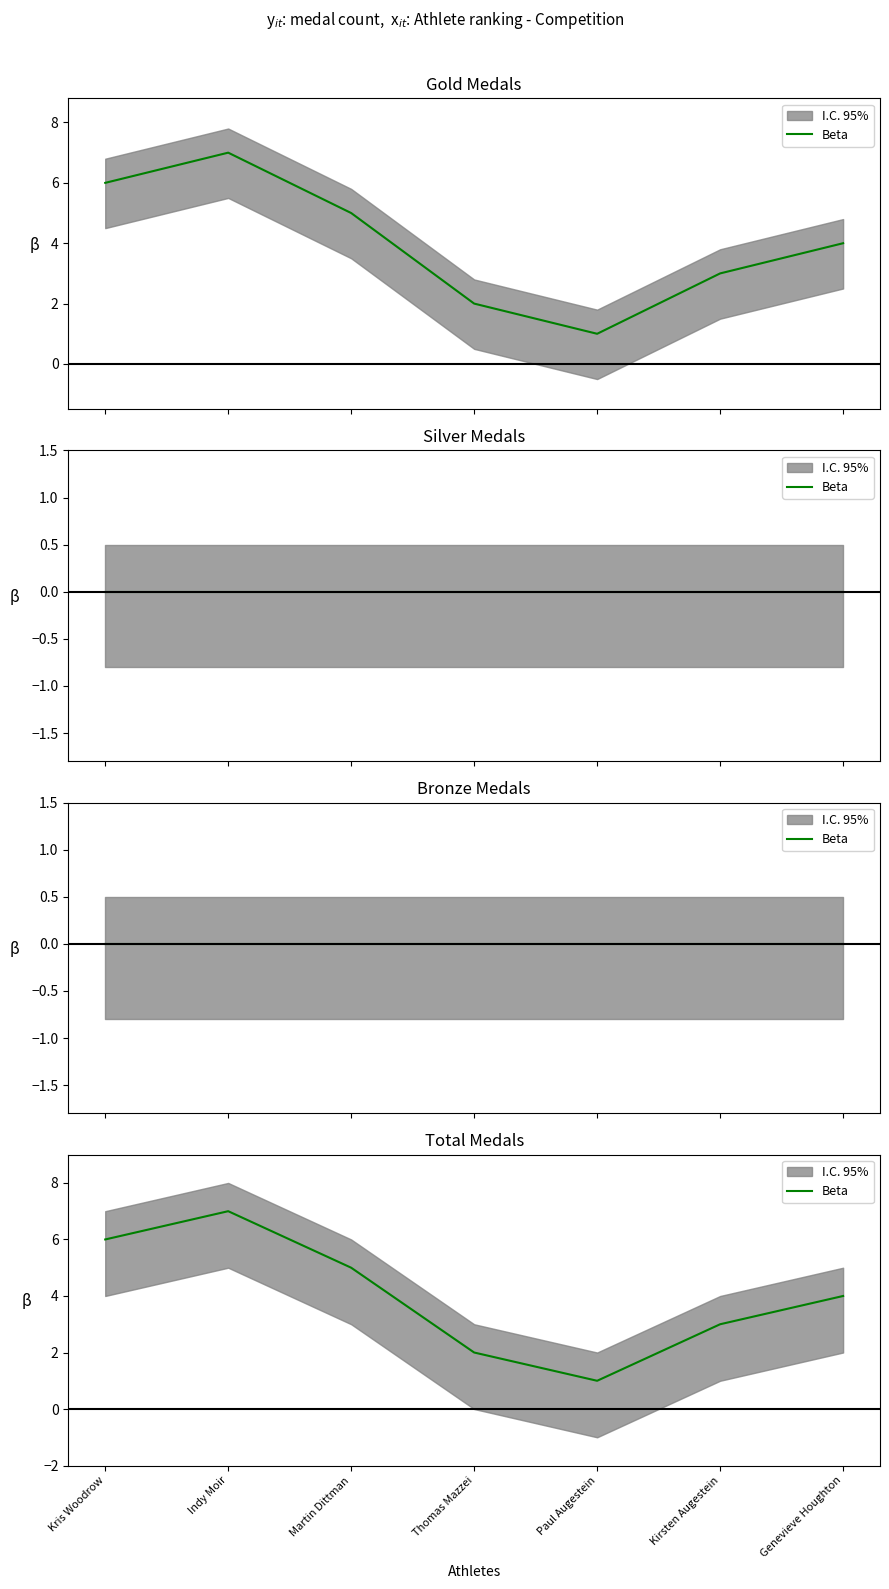

Reading right to left, what are all the values shown in this chart?

Genevieve Houghton=4	Kirsten Augestein=3	Paul Augestein=1	Thomas Mazzei=2	Martin Dittman=5	Indy Moir=7	Kris Woodrow=6